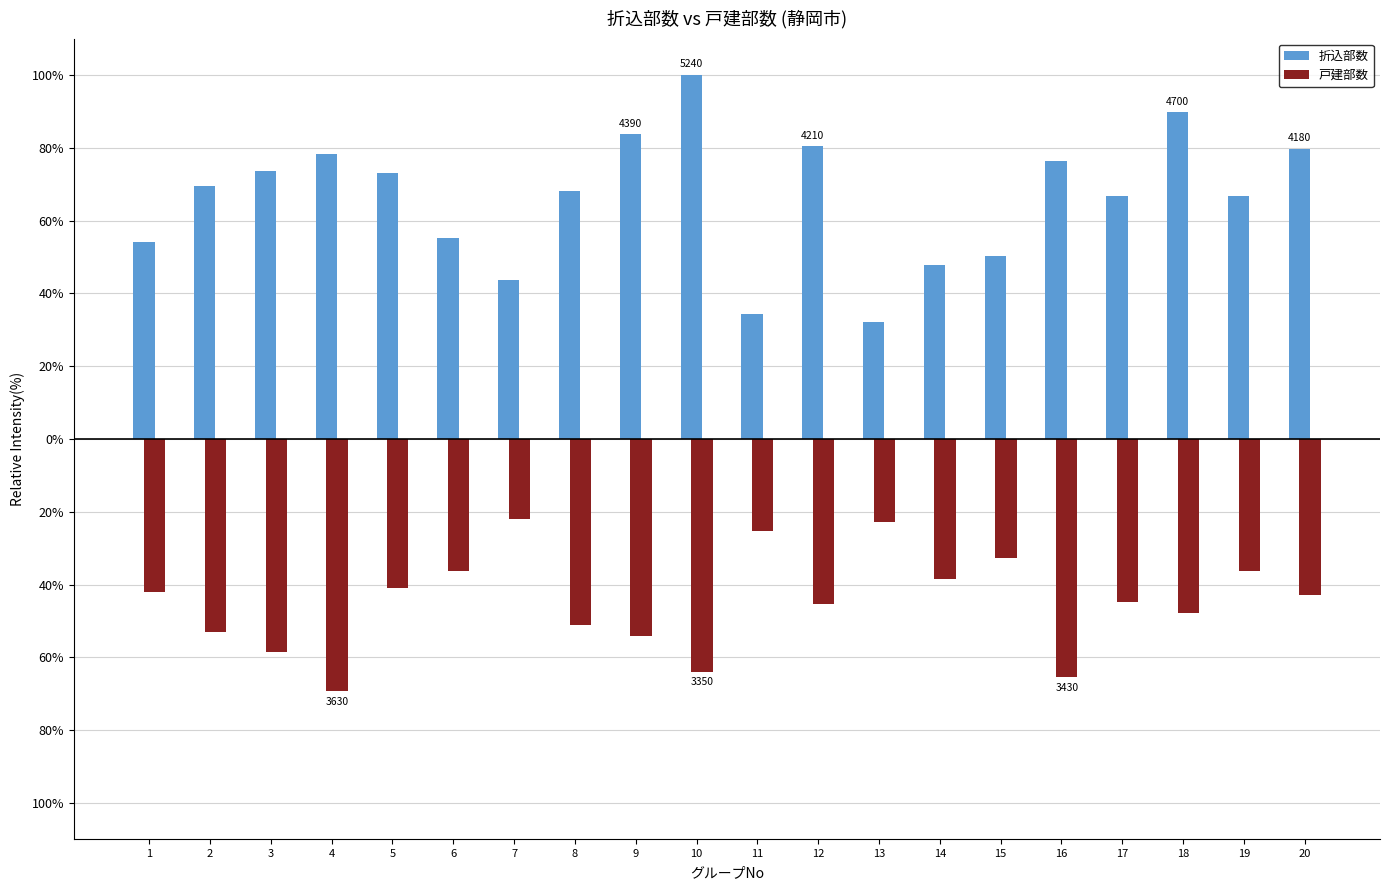

What is the value of the 戸建部数 bar at the 1st from the left?

-42.0